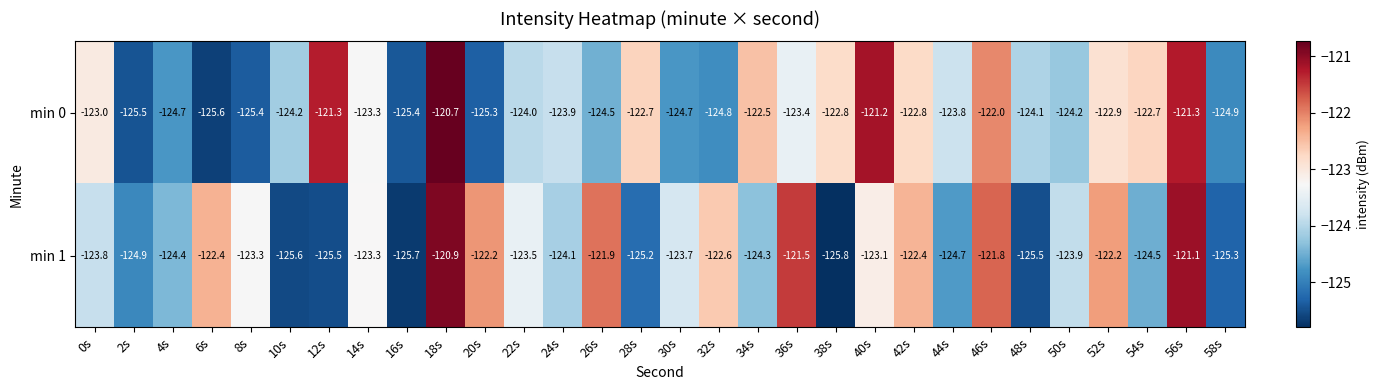

Is the value of min 1 at 42s greater than the value of min 0 at 54s?

Yes